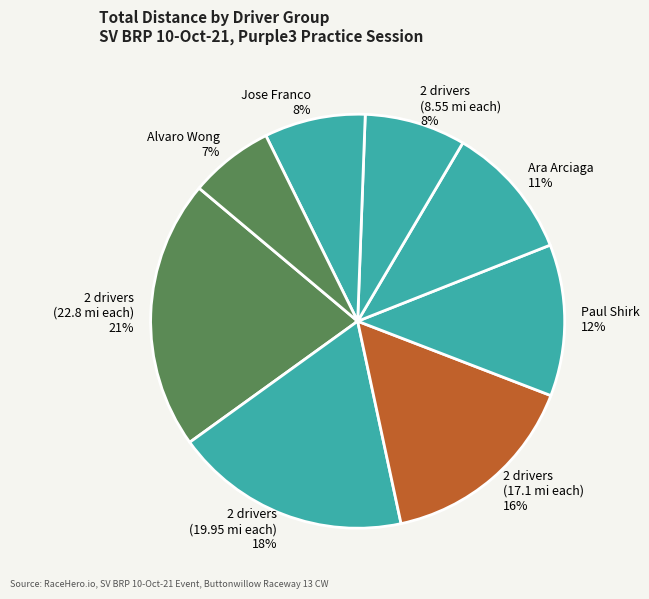

The Jose Franco 8% slice represents 8% of the pie. True or false?

True